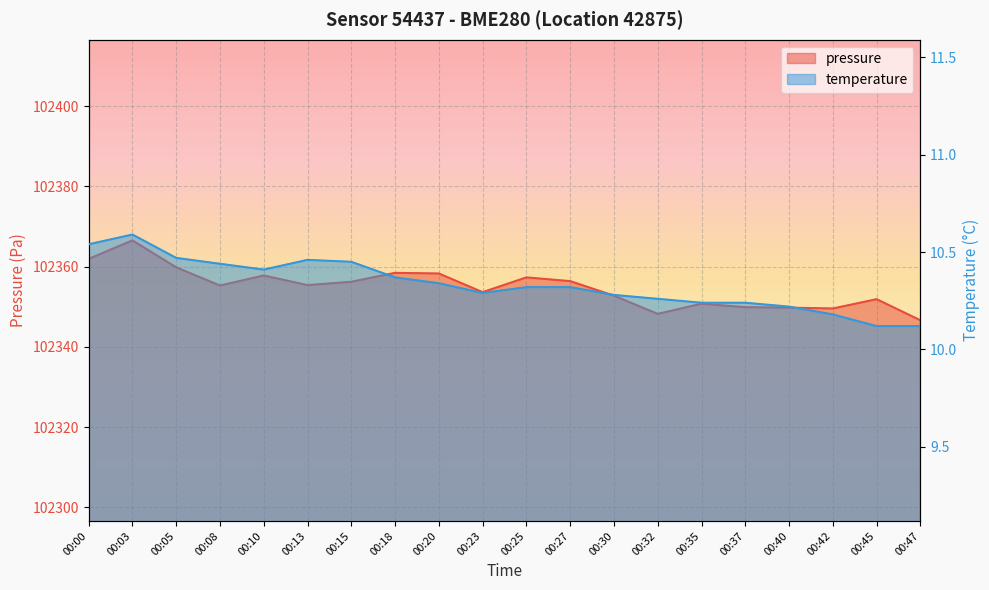

True or false: temperature has more than 0 points higher than both neighbors.

True